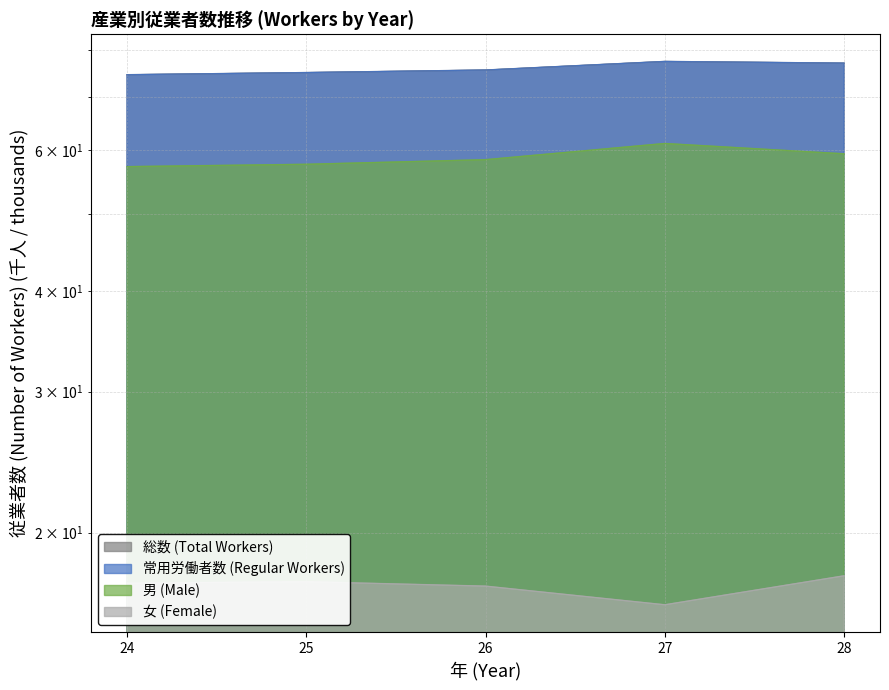

The 総数 (Total Workers) series shows 37.7 at 24. True or false?

False